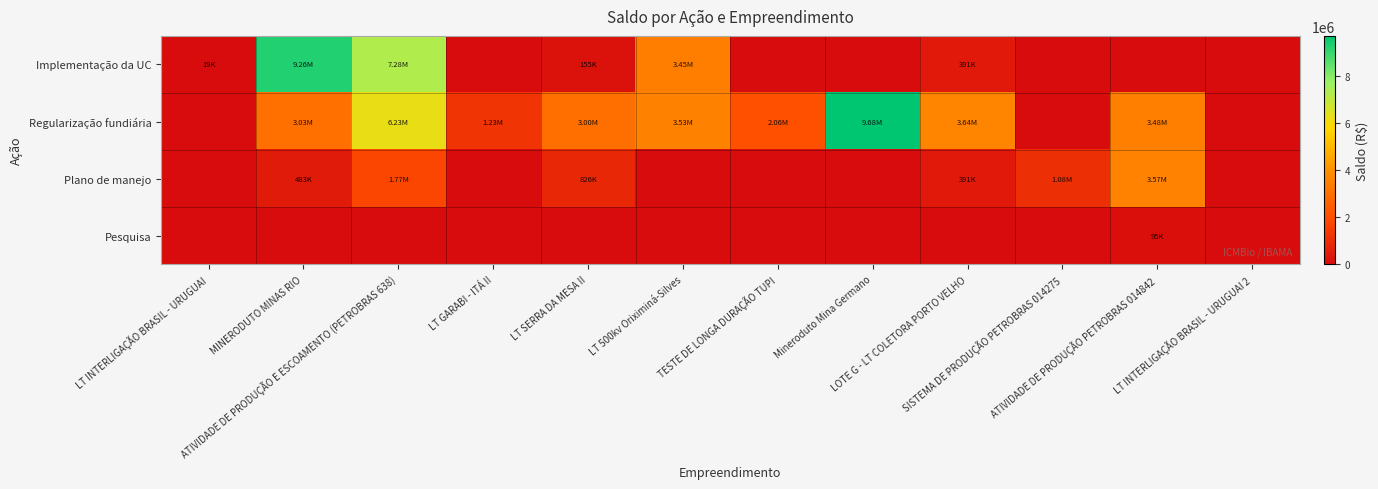

What is the spread (max minus min) of values at LT 500kv Oriximiná-Silves?

3532278.9